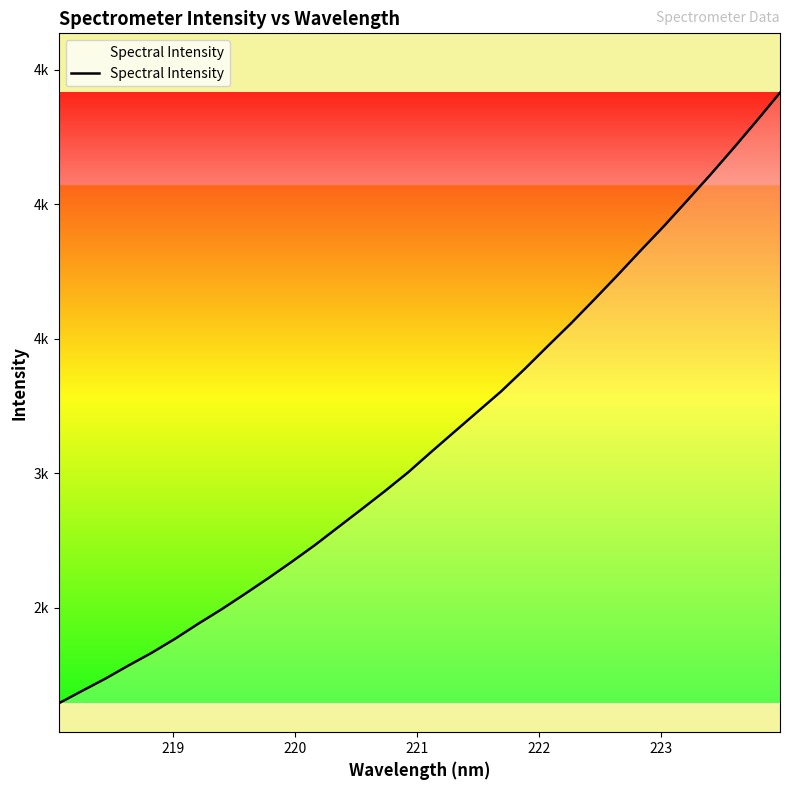

Does the chart have visible grid lines?

No